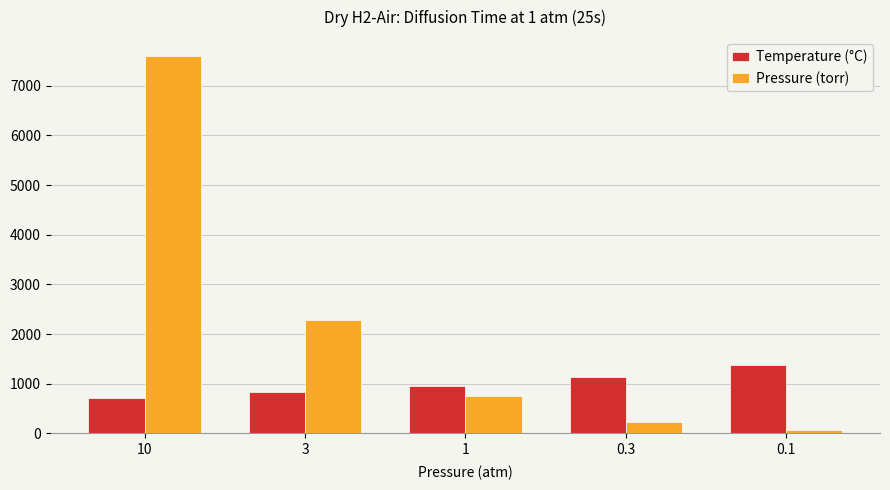

Which category has the highest value across all series?

10